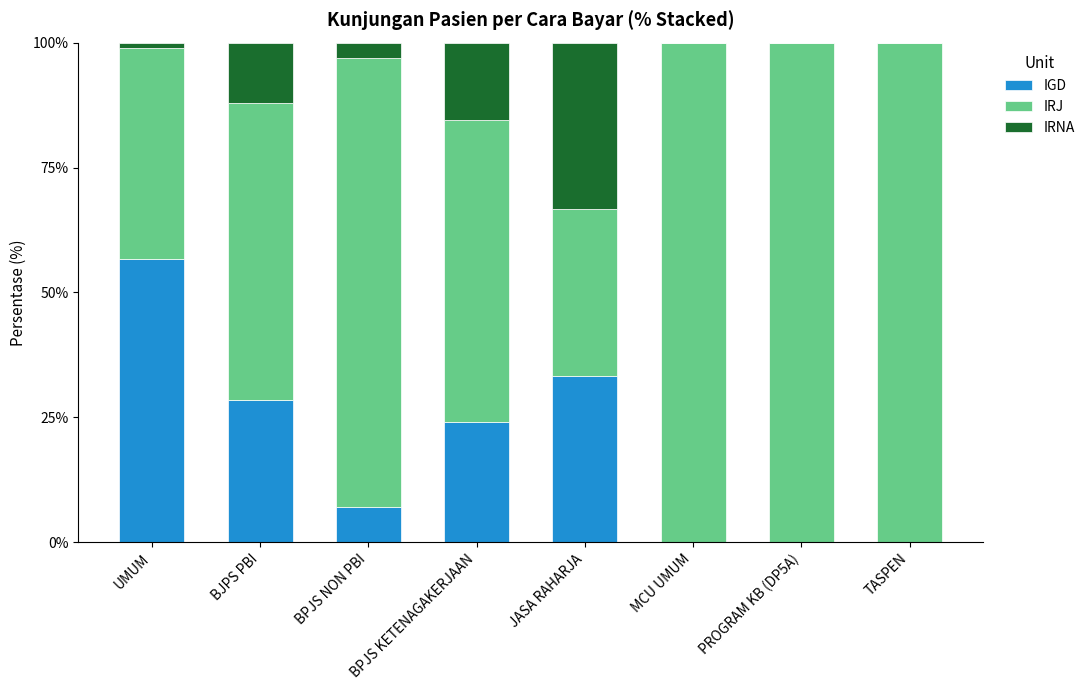

How many series are shown in this chart?

3